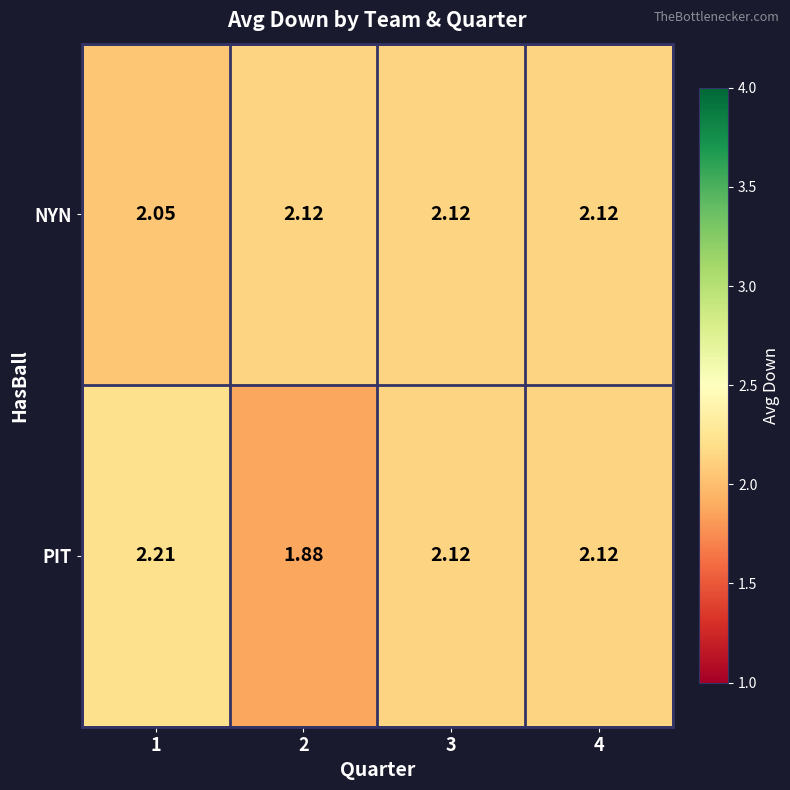

Which series has the largest range (max minus min)?

PIT